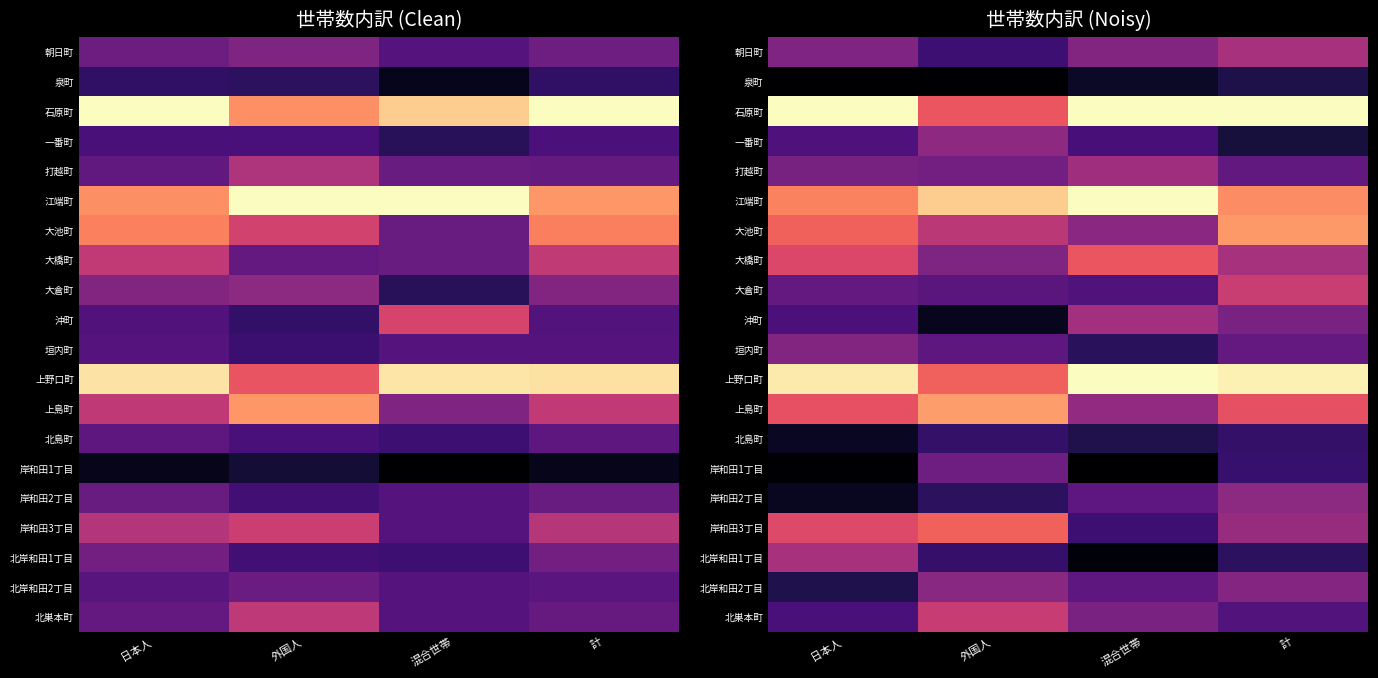

What is the difference between the maximum and minimum values in the 北島町 series?

0.1